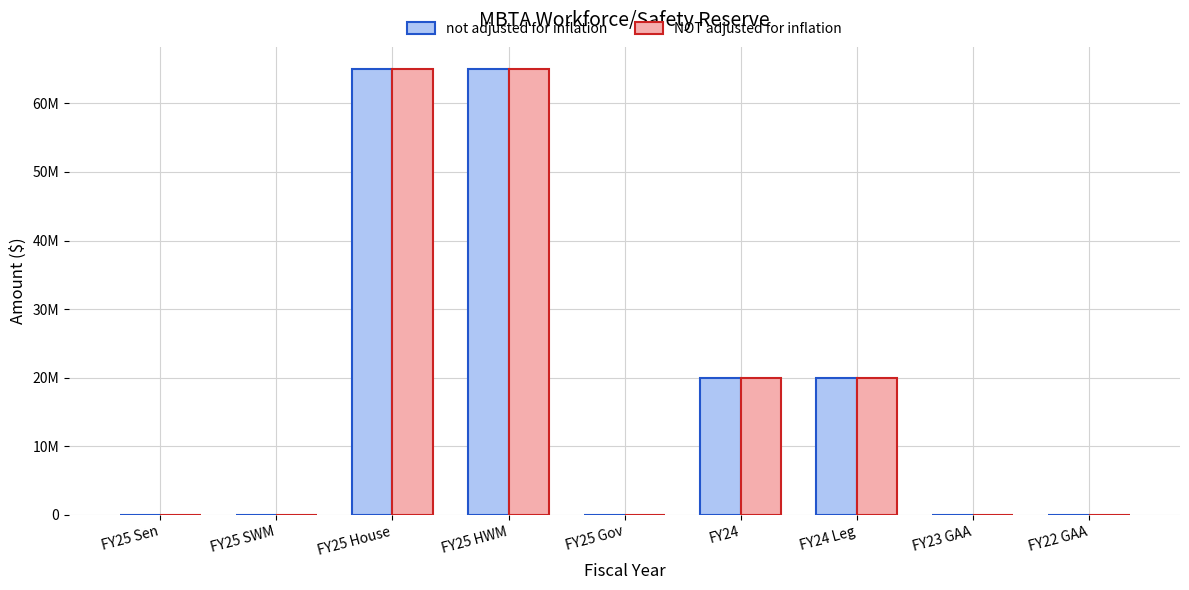

At which category does the chart reach its minimum across all series?

FY25 Sen